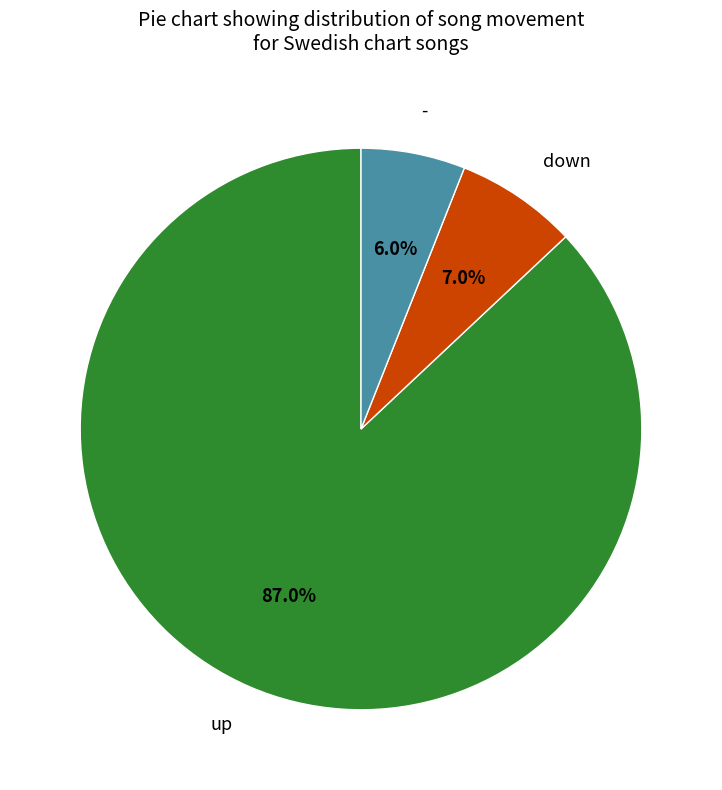

Is there a majority slice in this chart?

Yes